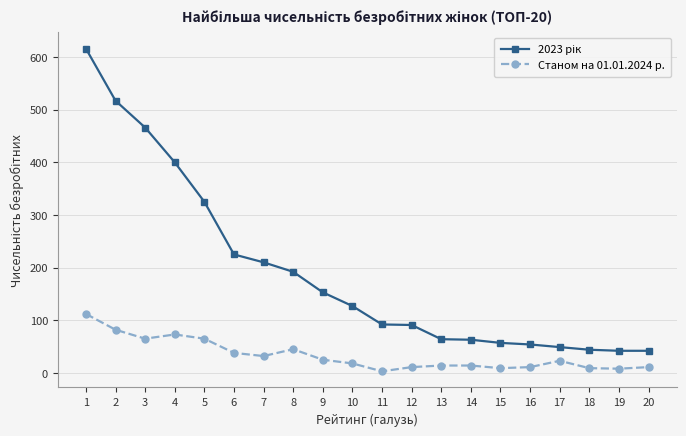

At how many categories does at least one series exceed 407?

3